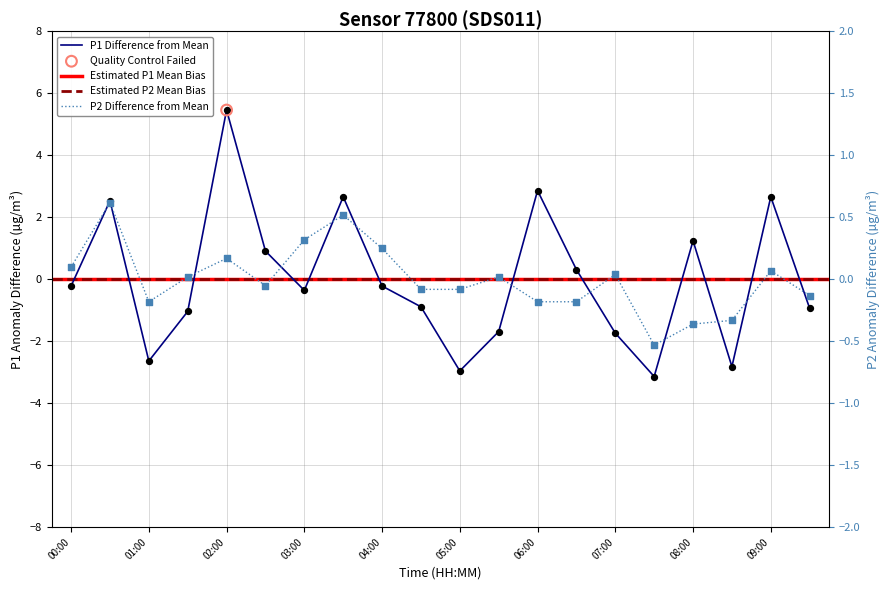

Which series has the widest spread of Y values?

P1